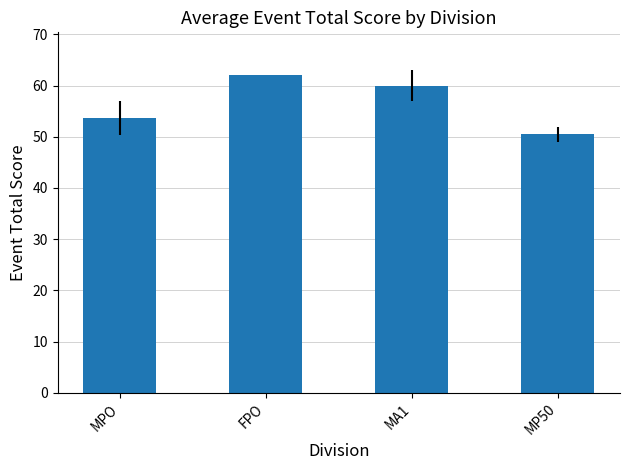

What is the maximum value shown in the chart?

62.0